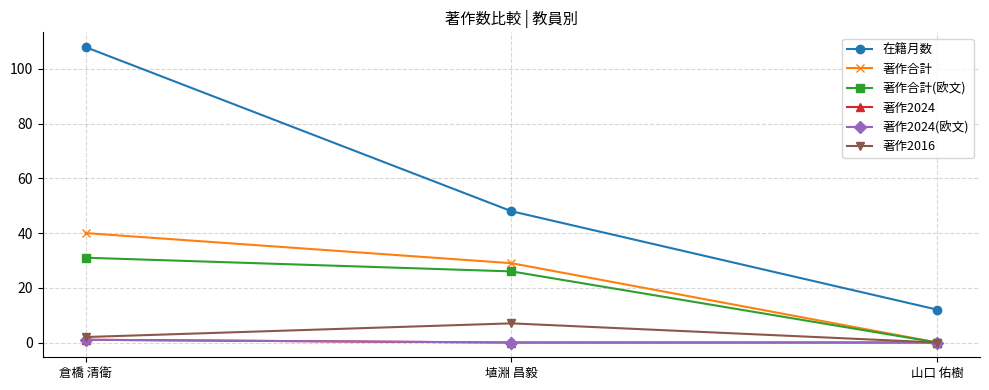

What is the sum of the 著作2016 values at 埴淵 昌毅 and 山口 佑樹?

7